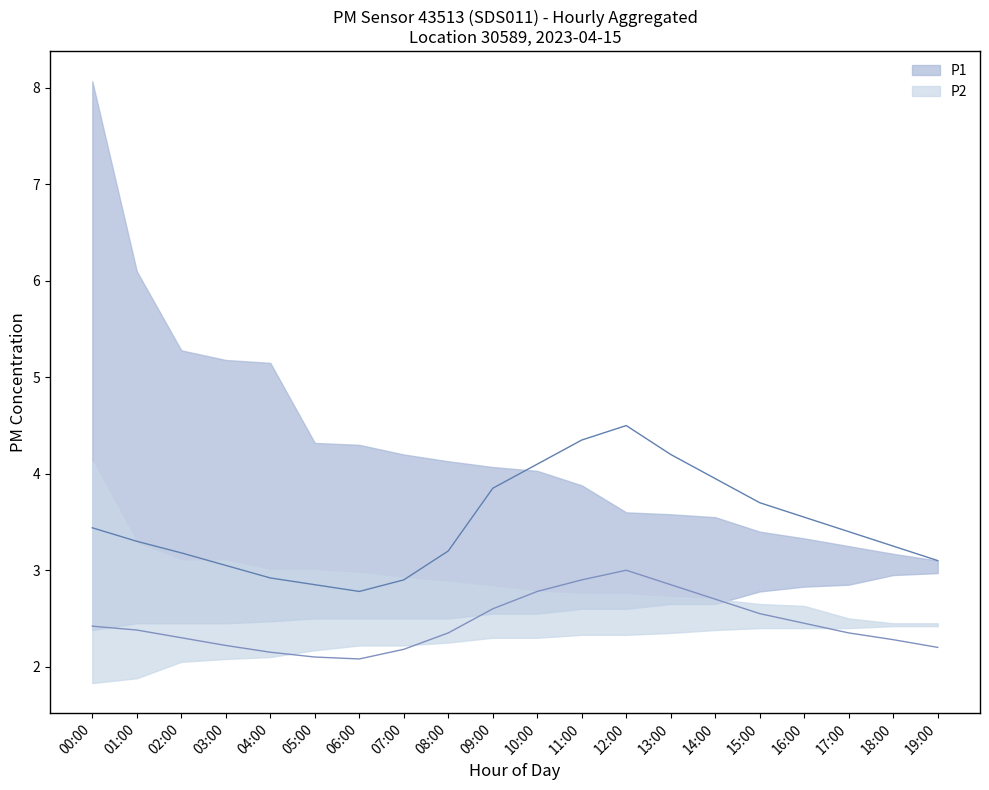

Where is P2 nearest to the value 2?

06:00